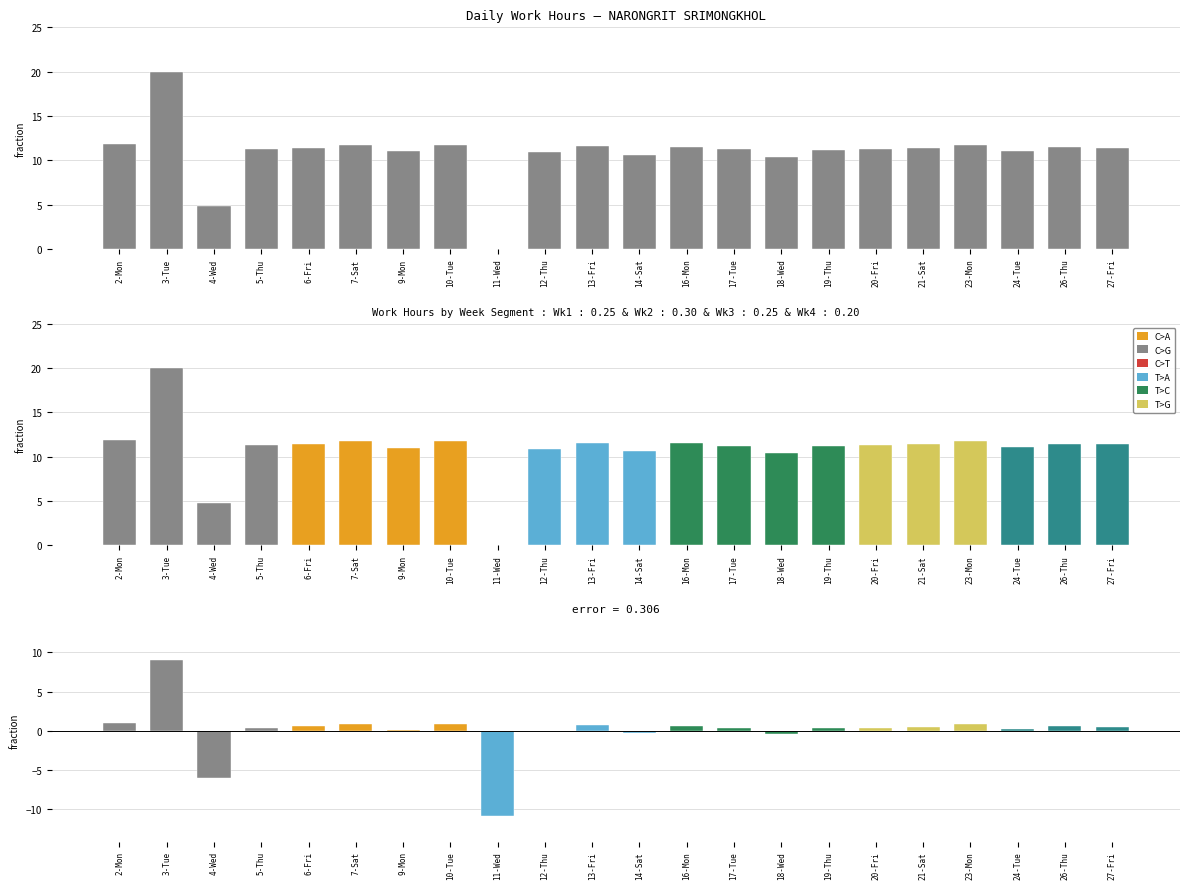

How many groups of bars are there?

22